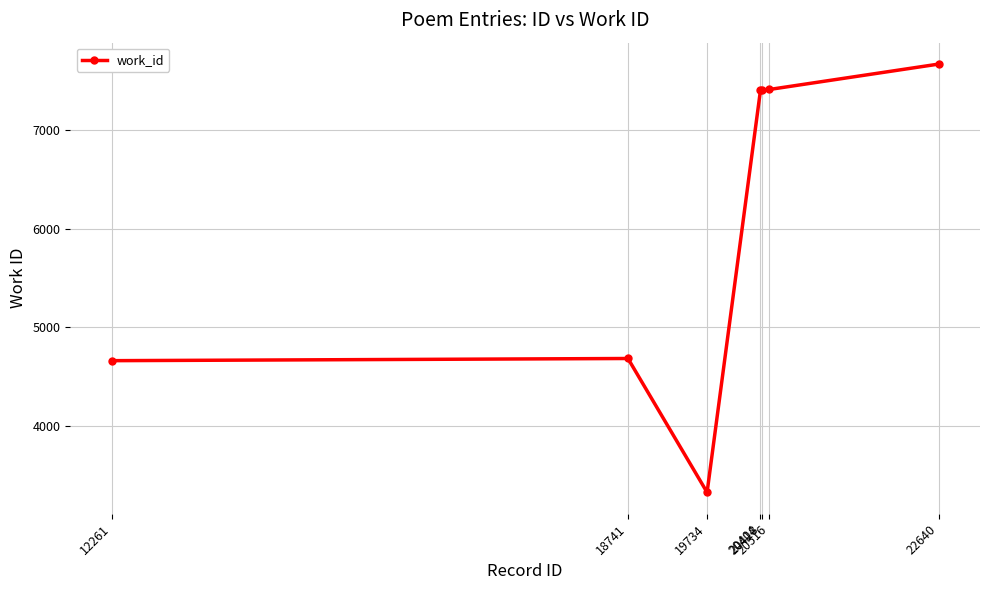

What is the difference between the maximum and minimum values?

4335